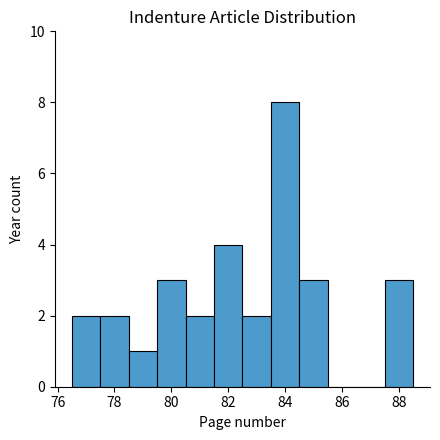

Reading left to right, transcribe this chart: for each bar, give the range it covers on the x-axis and its height. Neither the bar edges nor the heights are printed on the chart, so give them approximately, as read against the axes.

76.5 to 77.5: 2
77.5 to 78.5: 2
78.5 to 79.5: 1
79.5 to 80.5: 3
80.5 to 81.5: 2
81.5 to 82.5: 4
82.5 to 83.5: 2
83.5 to 84.5: 8
84.5 to 85.5: 3
85.5 to 86.5: 0
86.5 to 87.5: 0
87.5 to 88.5: 3